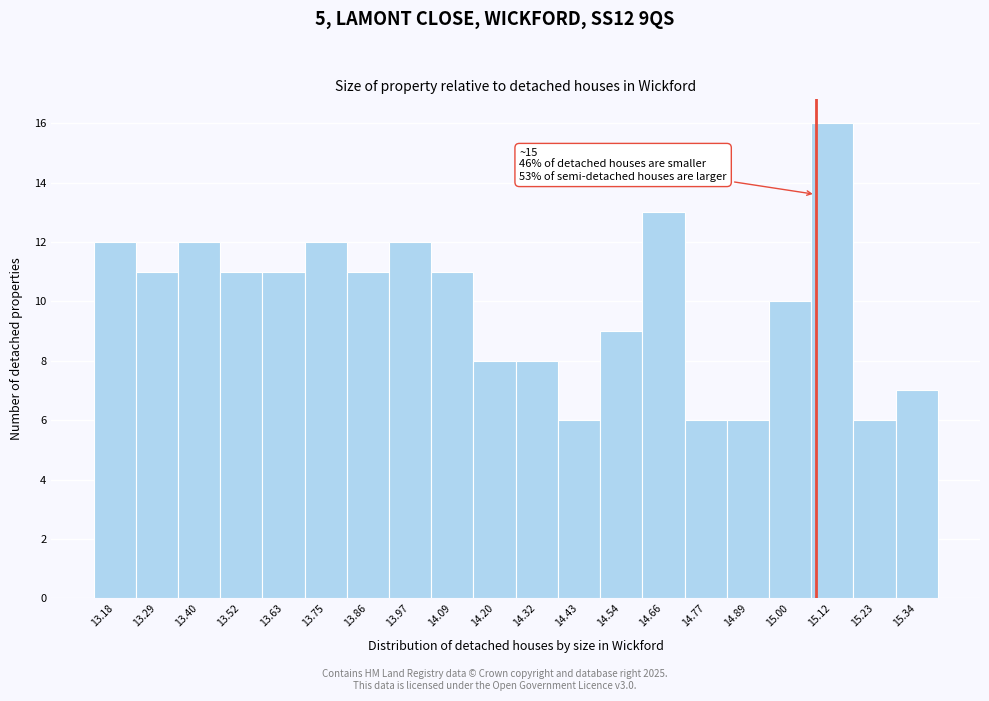

Which range on the x-axis has the tallest bar?

15.058 to 15.172